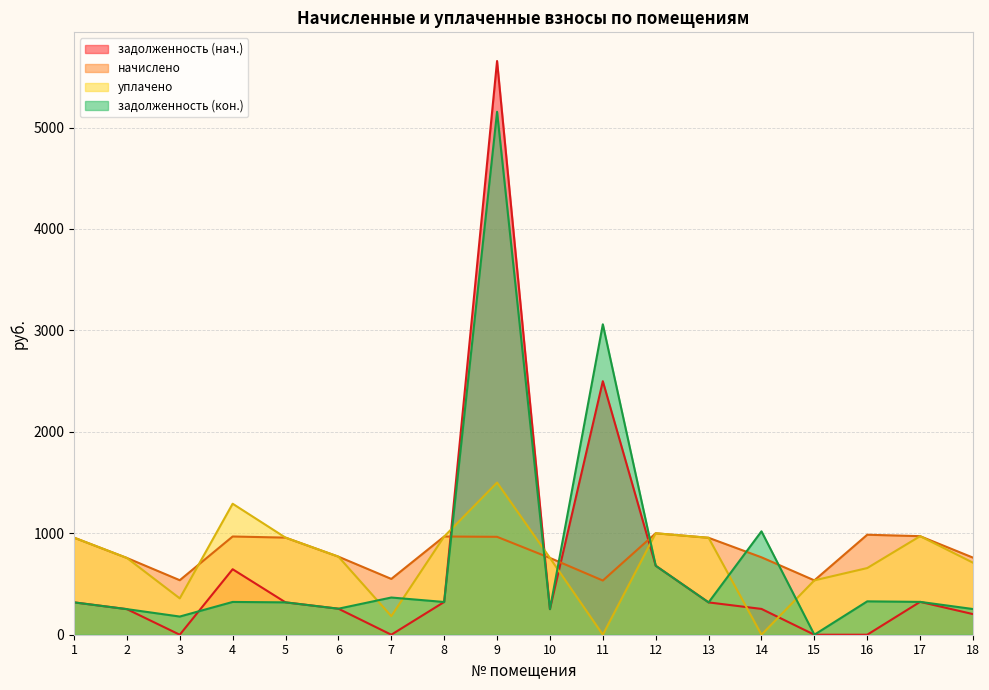

What is the average value of the задолженность (нач.) series?

683.5